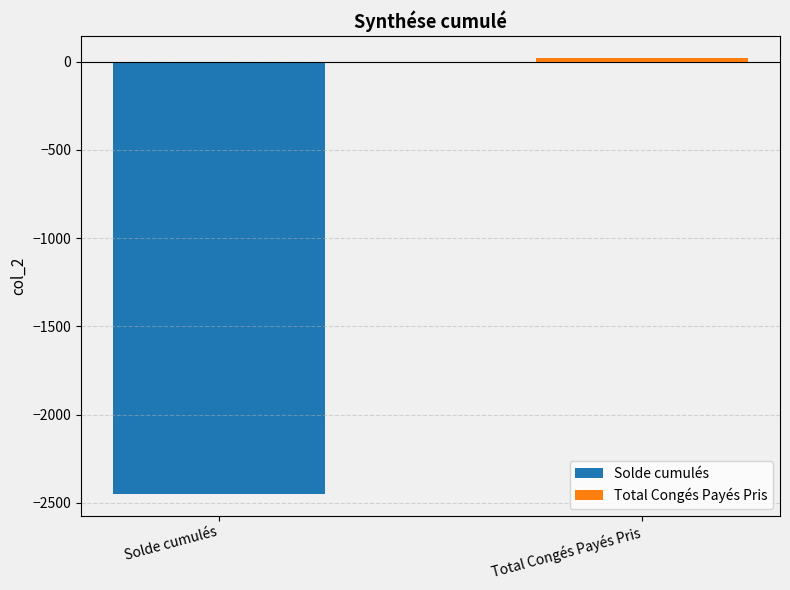

What is the maximum value for Solde cumulés?

-2449.1